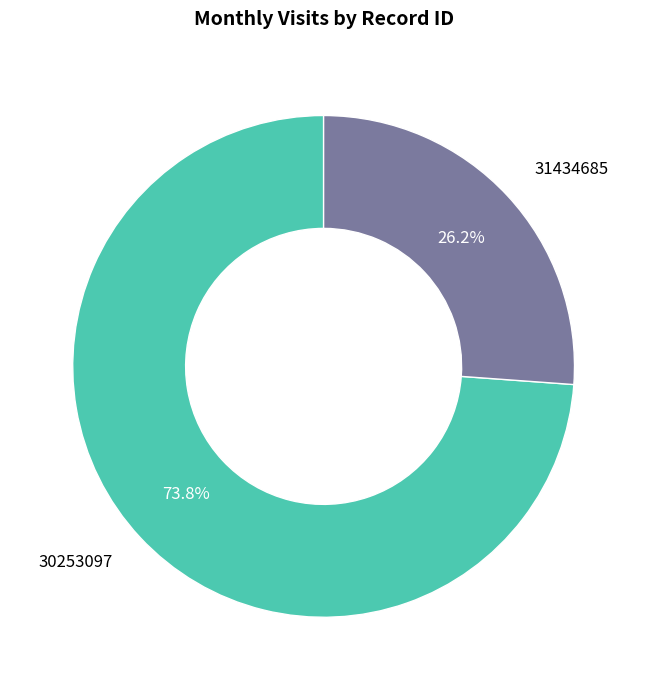

Count the number of slices in the pie.

2